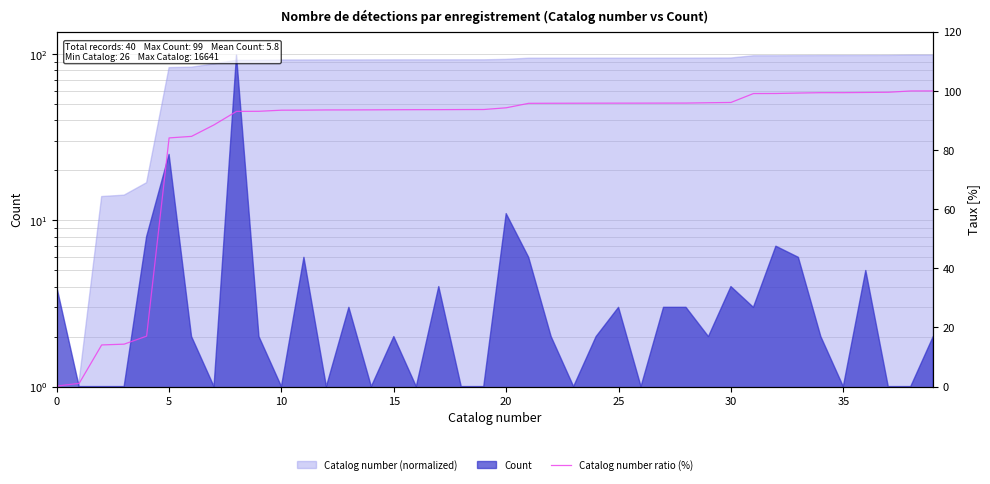

What is the greatest value displayed?

100.0